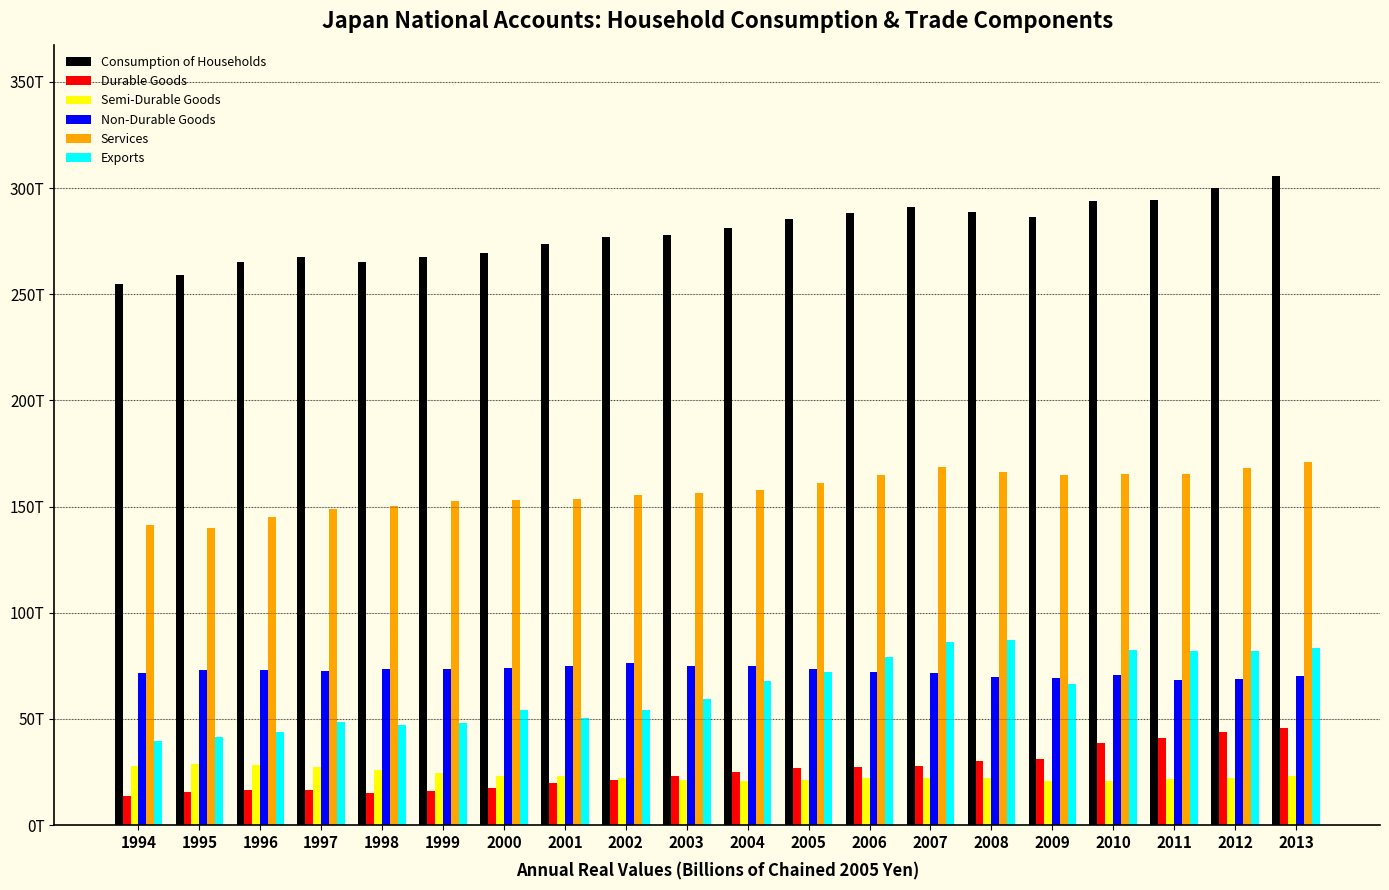

Which series has the largest range (max minus min)?

Consumption of Households